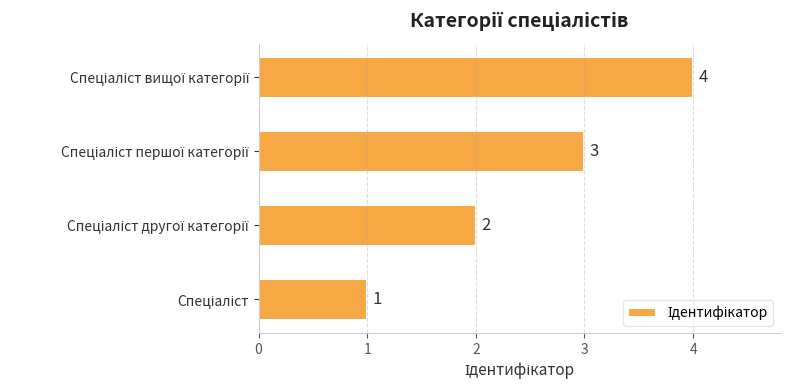

What is the sum of all values?

10